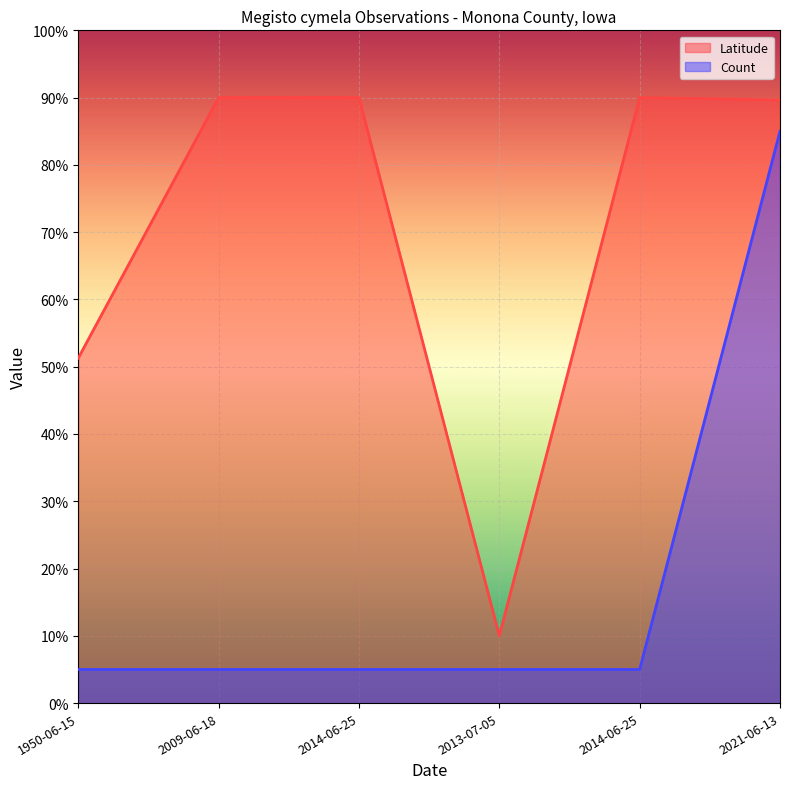

Is it true that Count equals 5.0 at 2014-06-25?

True